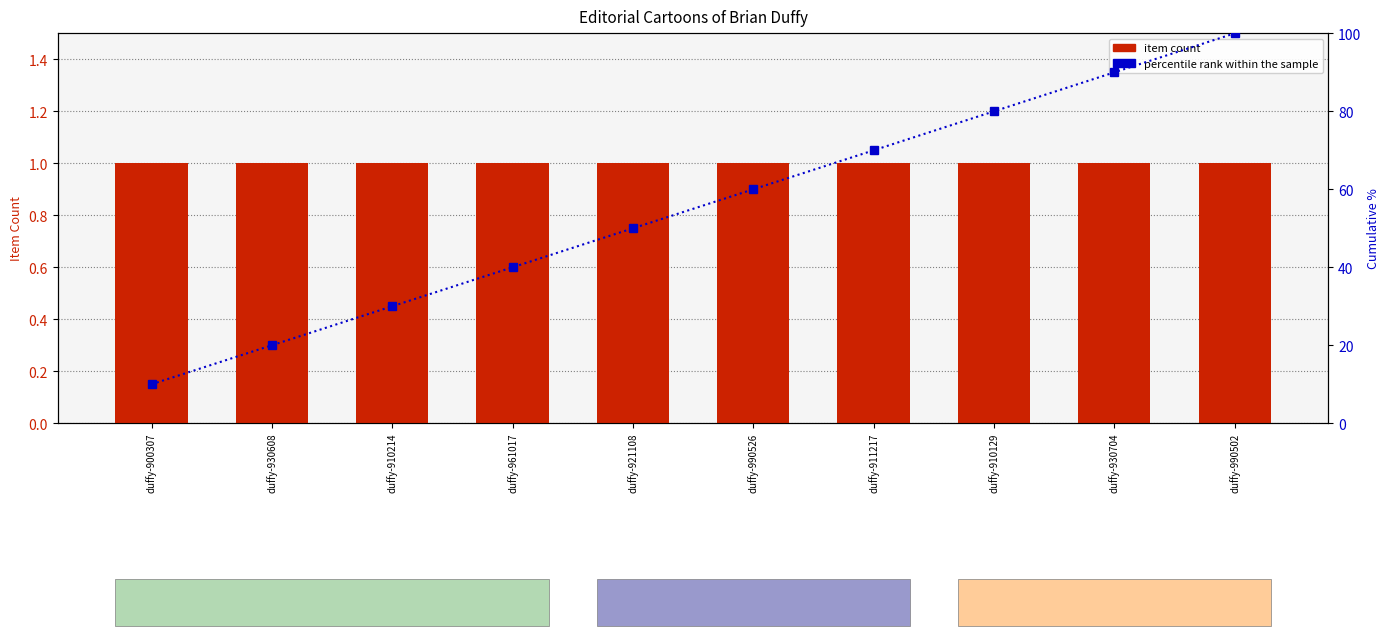

Is it true that Percentile rank within the sample equals 99 at duffy-990526?

False